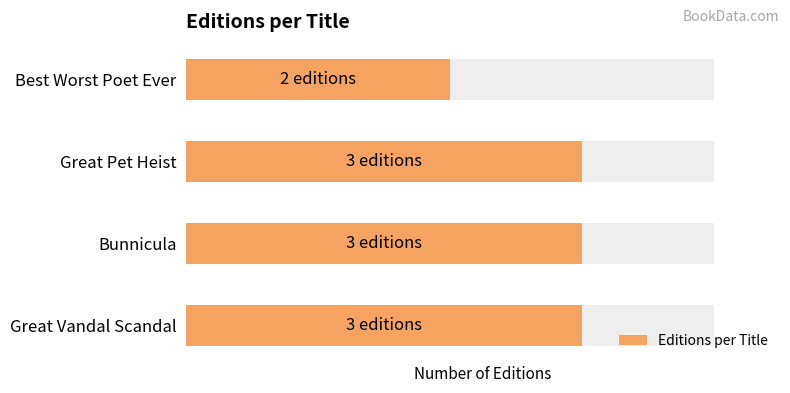

Reading left to right, extract all data points from this chart.

3	3	3	2